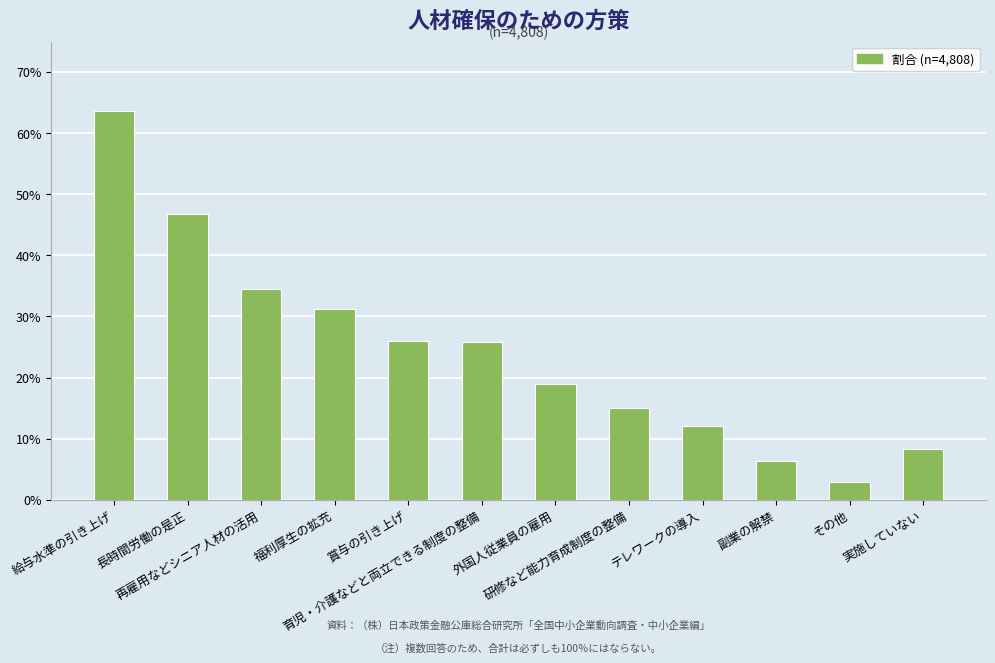

The chart shows a value of 0.3 at 再雇用などシニア人材の活用. True or false?

True